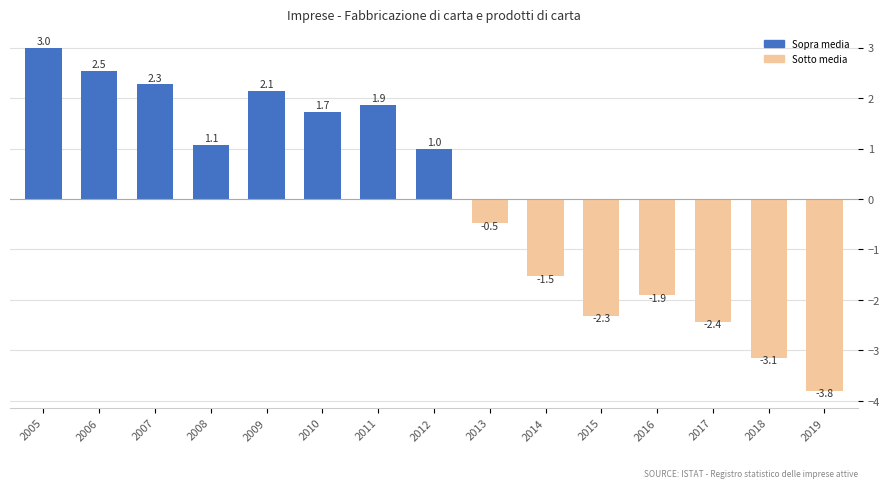

Rank the categories by value from highest to lowest.

2005, 2006, 2007, 2009, 2011, 2010, 2008, 2012, 2013, 2014, 2016, 2015, 2017, 2018, 2019